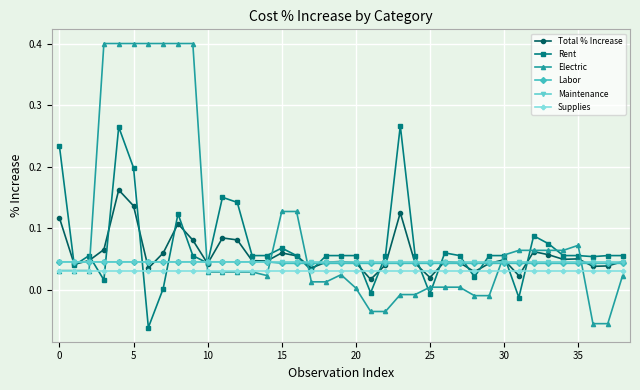

What is the difference between the second highest and second lowest values in the Electric series?

0.5